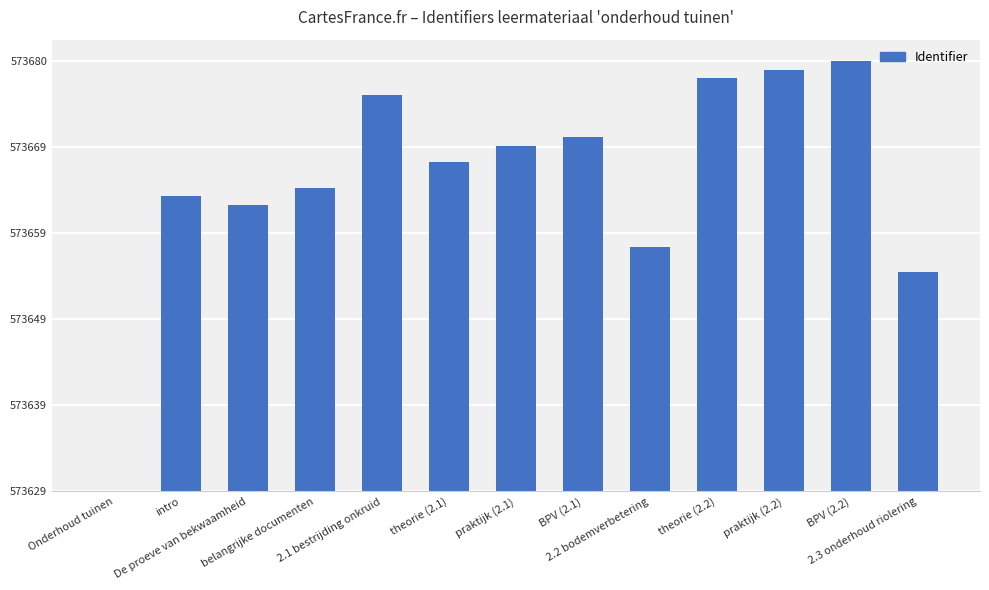

Which has a higher value, intro or 2.2 bodemverbetering?

intro